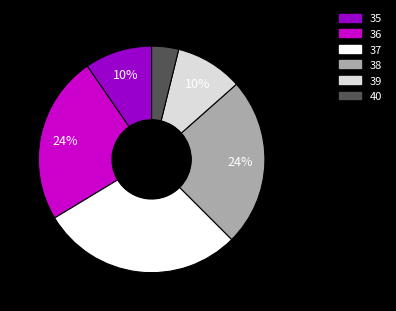

To the nearest percent, what is the difference between the 38 and 35 slice percentages?

14%